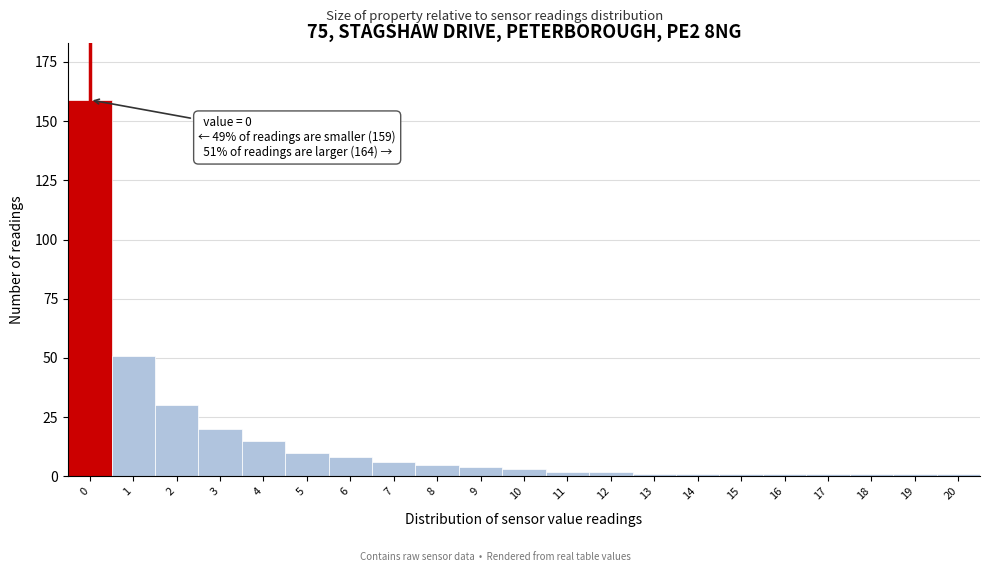

Reading right to left, what are all the values shown in this chart?

20=1	19=1	18=1	17=1	16=1	15=1	14=1	13=1	12=2	11=2	10=3	9=4	8=5	7=6	6=8	5=10	4=15	3=20	2=30	1=51	0=159